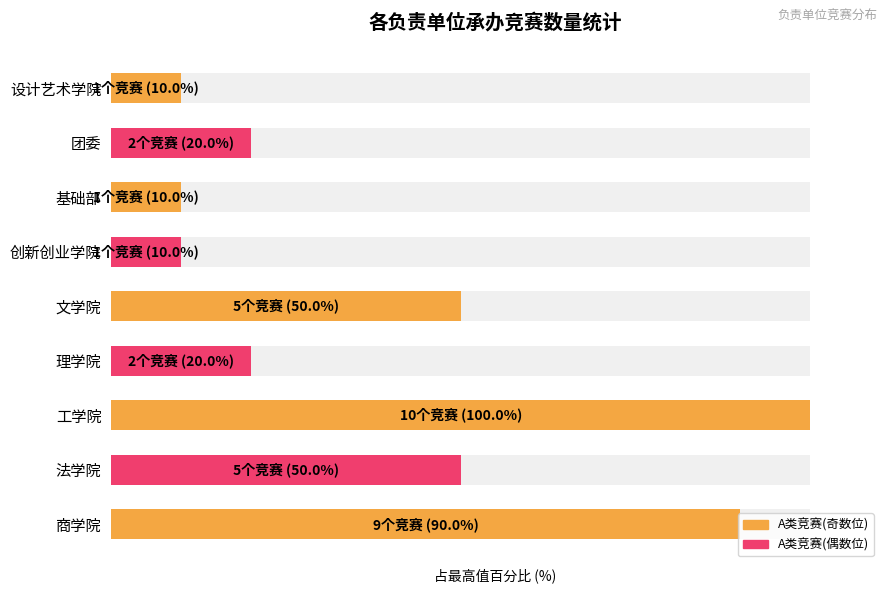

Reading left to right, list all the values displayed in this chart.

90	50	100	20	50	10	10	20	10